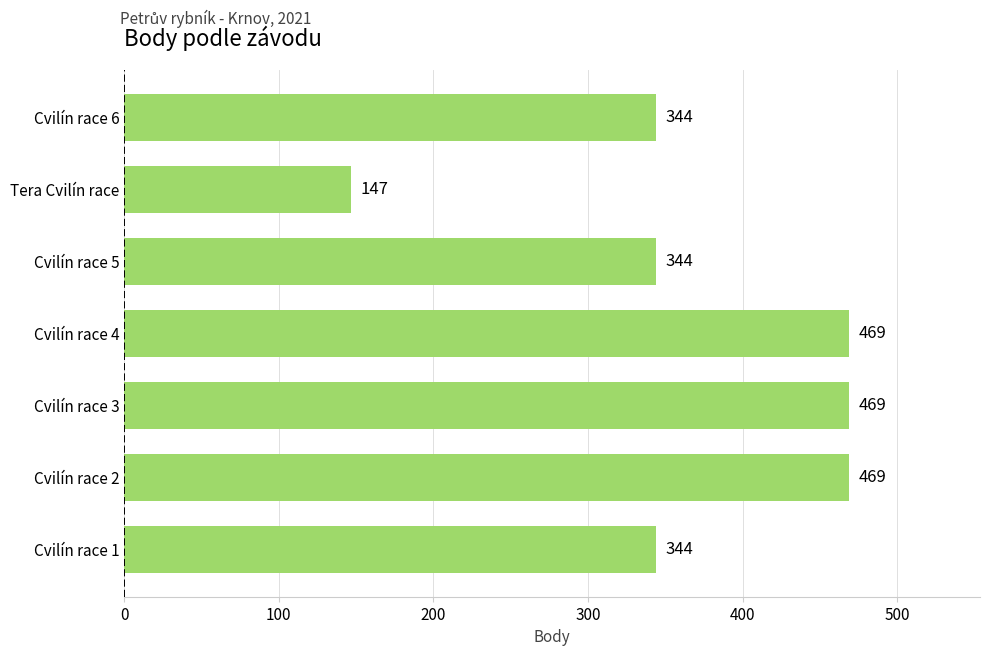

What is the average value?

369